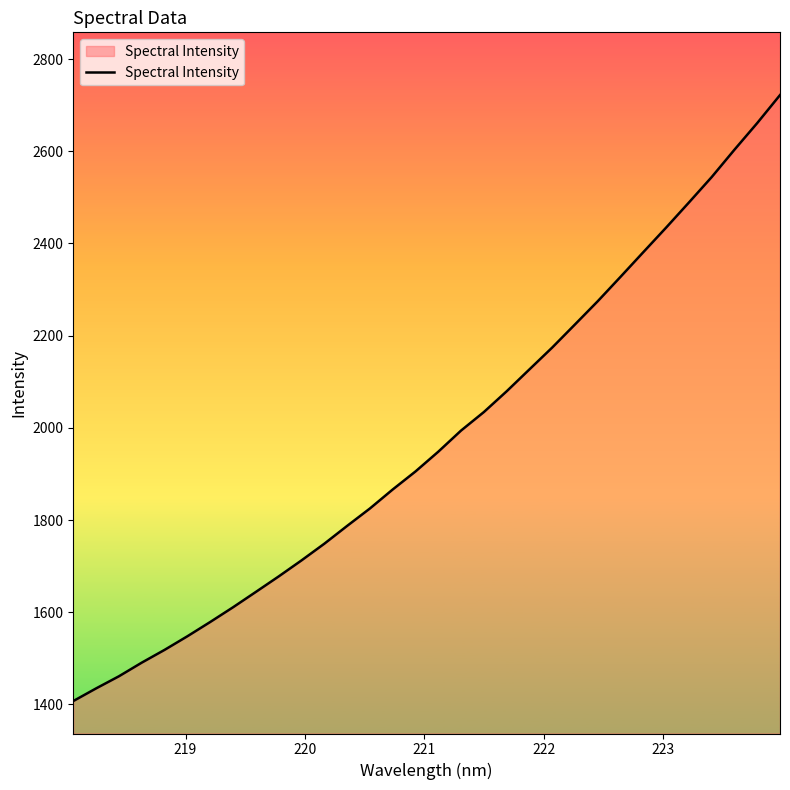

What is the difference between the maximum and minimum values?

1314.4